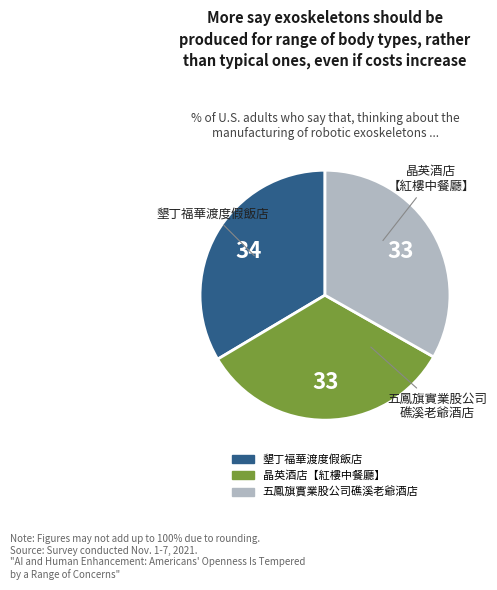

Do 晶英酒店【紅樓中餐廳】 and 墾丁福華渡度假飯店 together represent more than half of the pie?

Yes